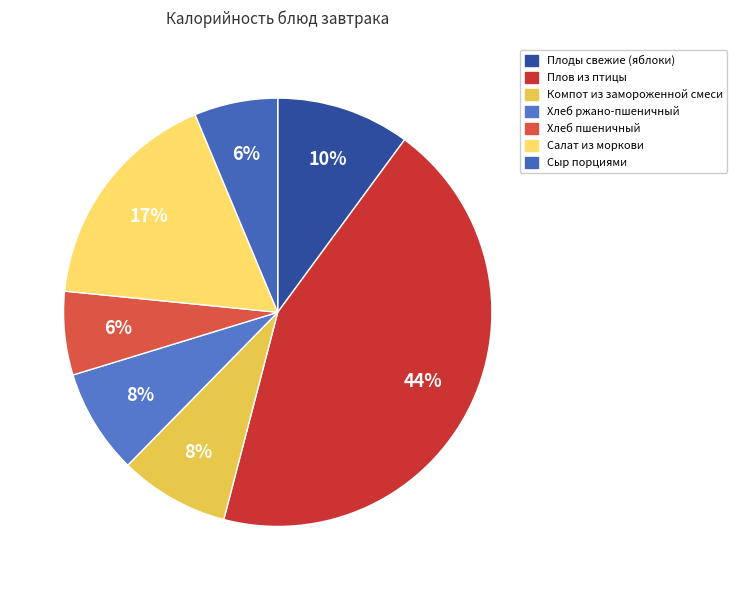

True or false: Хлеб ржано-пшеничный accounts for 20% of the total.

False